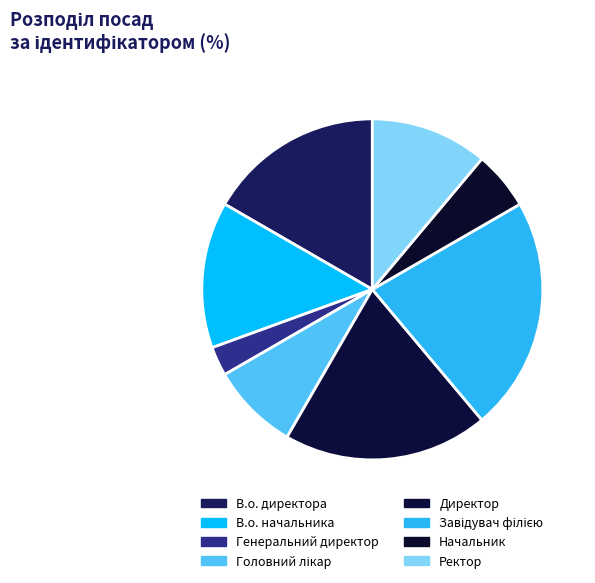

What is the total percentage of Ректор and Завідувач філією?

33.3%